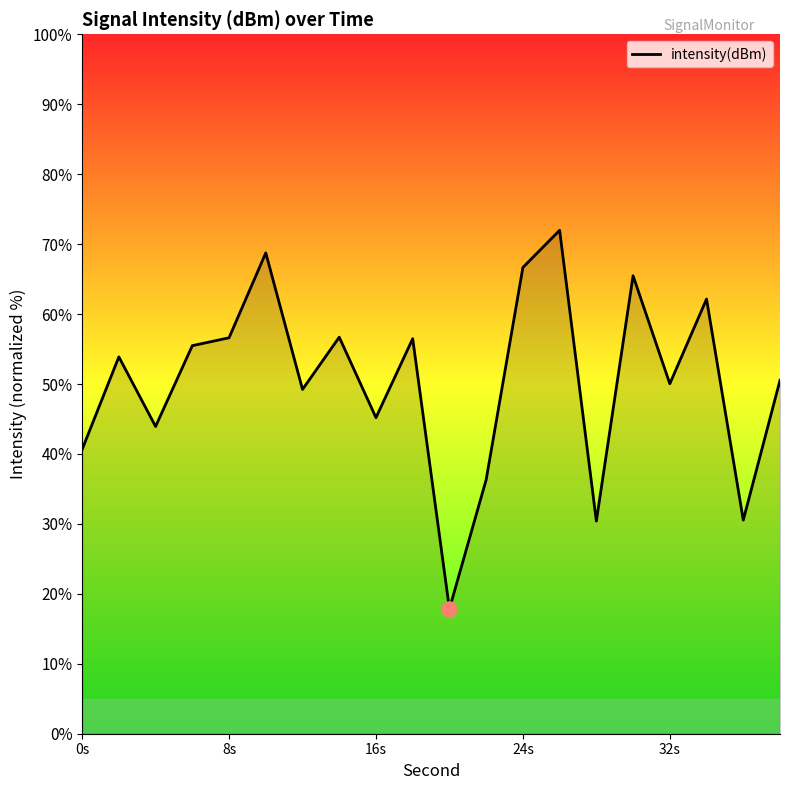

What is the greatest value displayed?

72.0